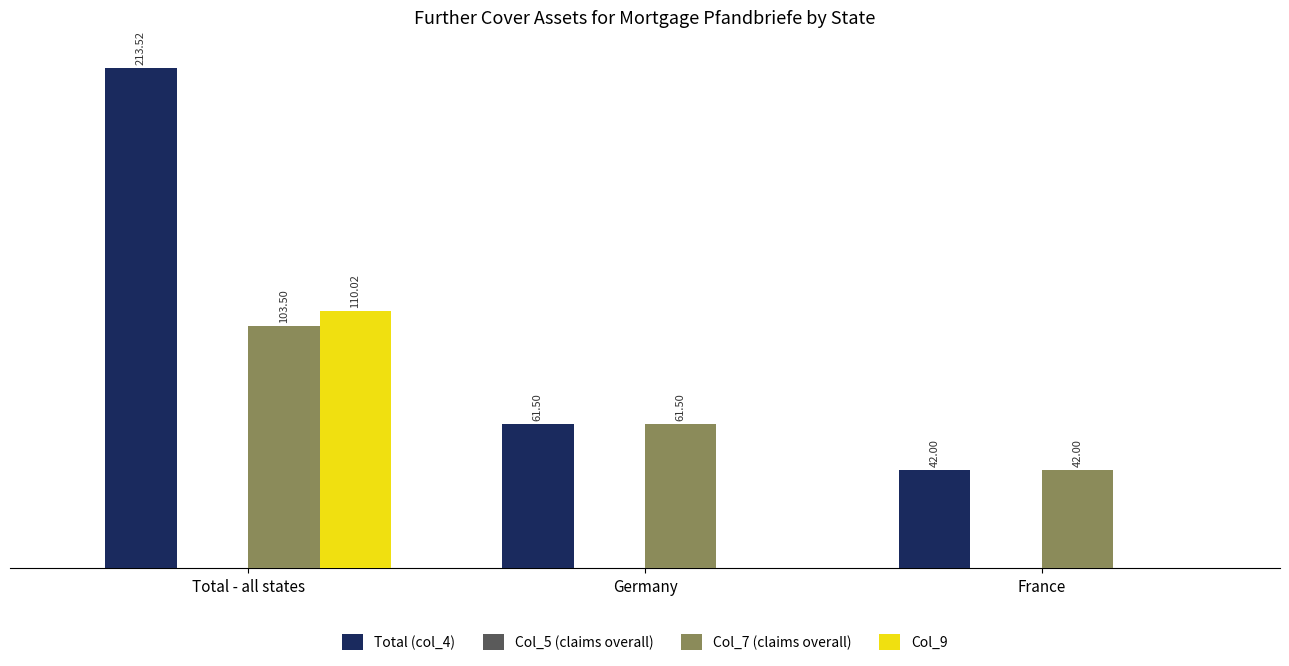

At which label does Col_7 (claims overall) first exceed 61?

Total - all states